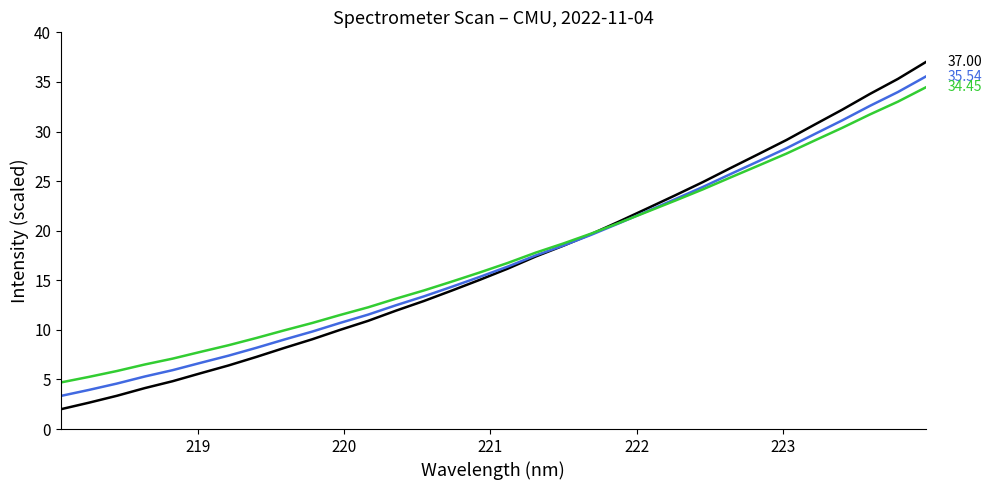

Does the chart have visible grid lines?

No